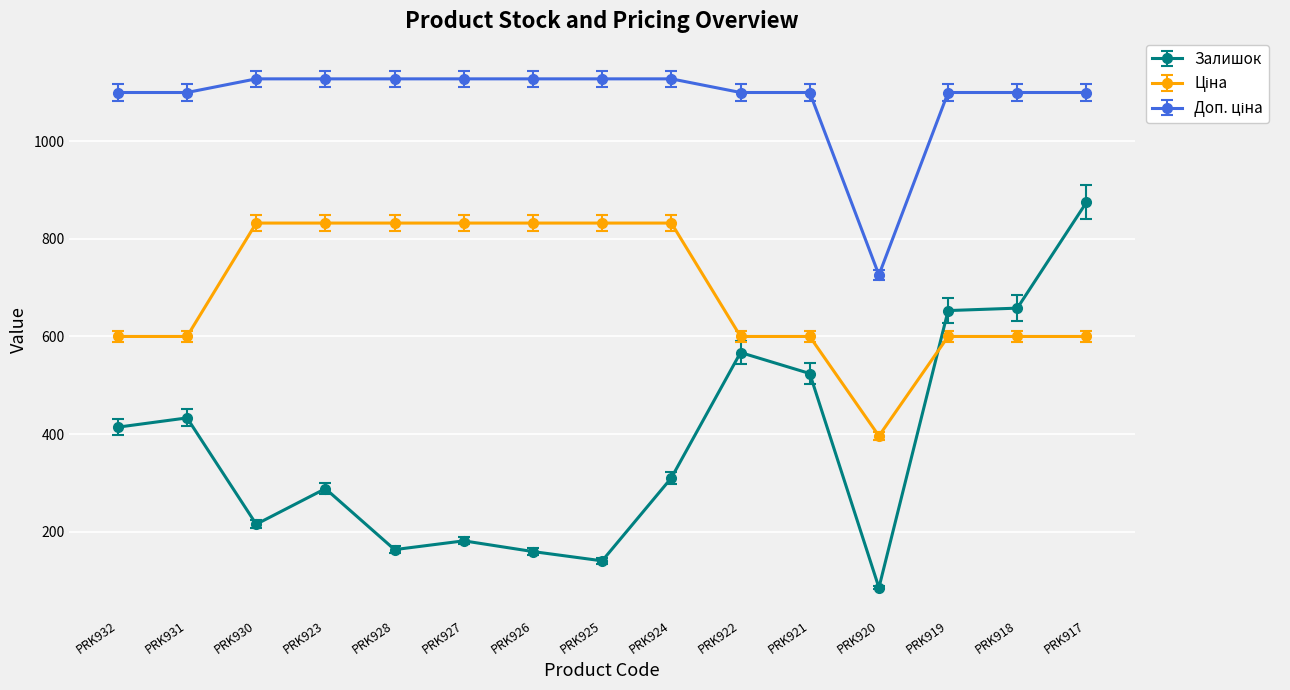

How many data points does each series have?

15